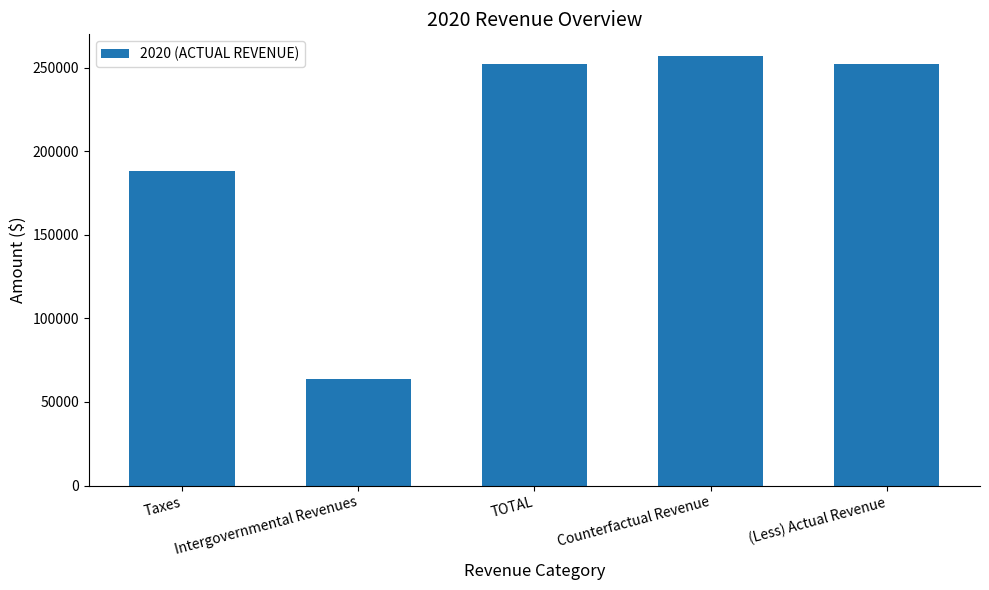

Reading left to right, list all the values displayed in this chart.

188000	64000	252000	257127	252000